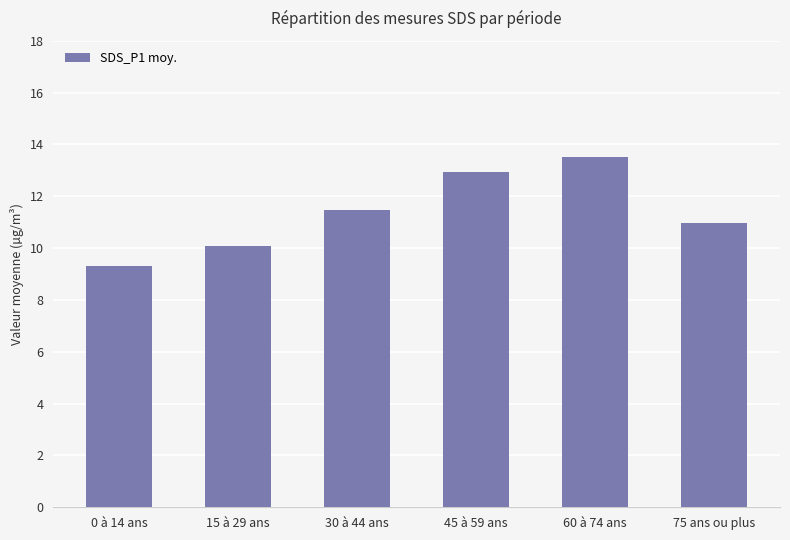

Which label corresponds to the smallest value in the chart?

0 à 14 ans